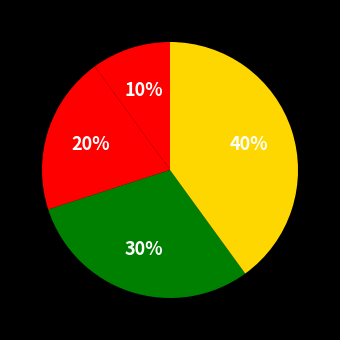

How many slices are in this pie chart?

4